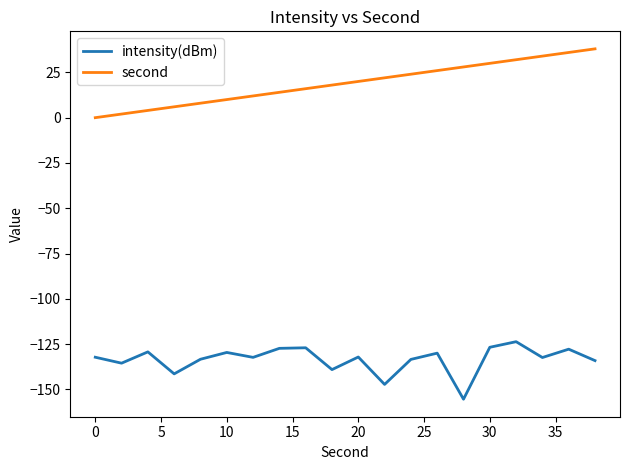

What is the smallest value displayed?

-155.4